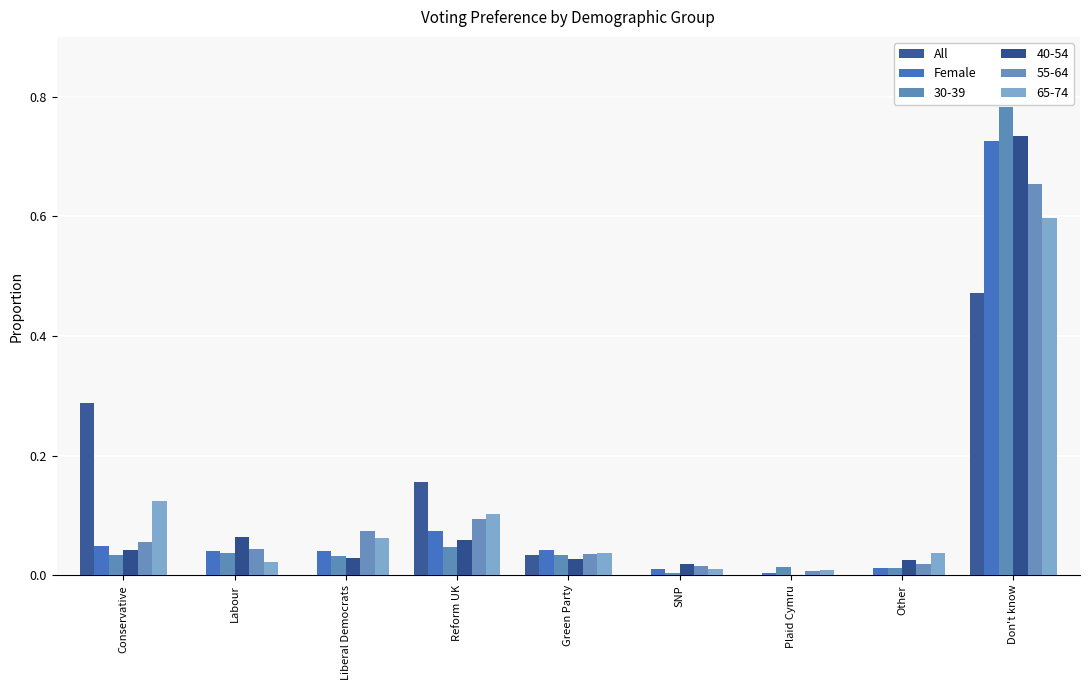

The value of Female at Reform UK is 0.0. True or false?

False